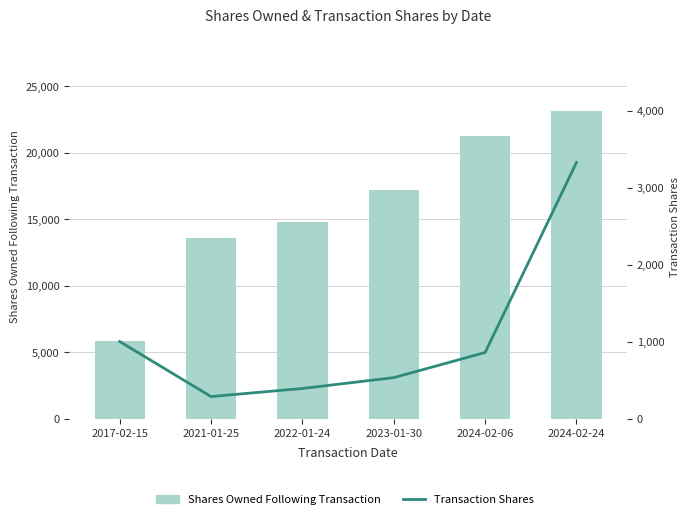

What is the difference between the Transaction Shares values at 2024-02-24 and 2024-02-06?

2469